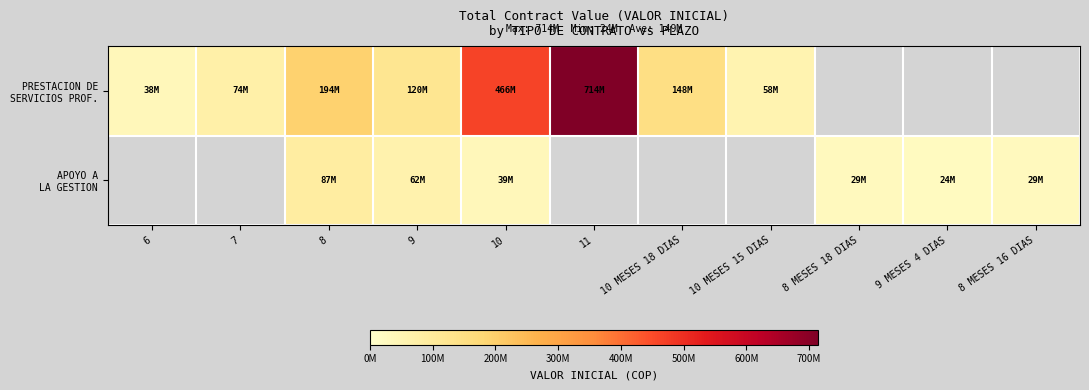

What is the spread (max minus min) of values at 9?

58008000.0